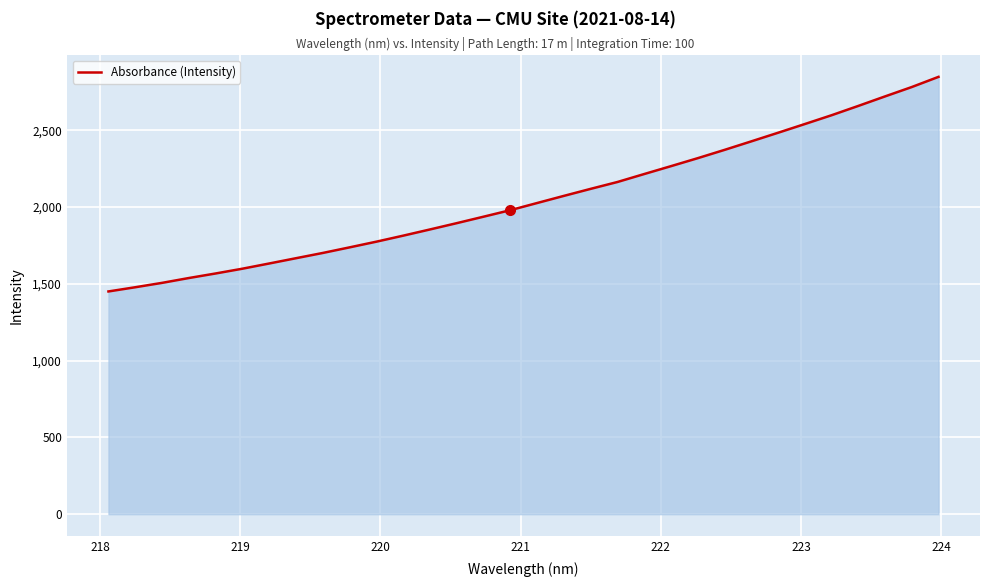

What is the difference between the maximum and minimum values?

1397.6